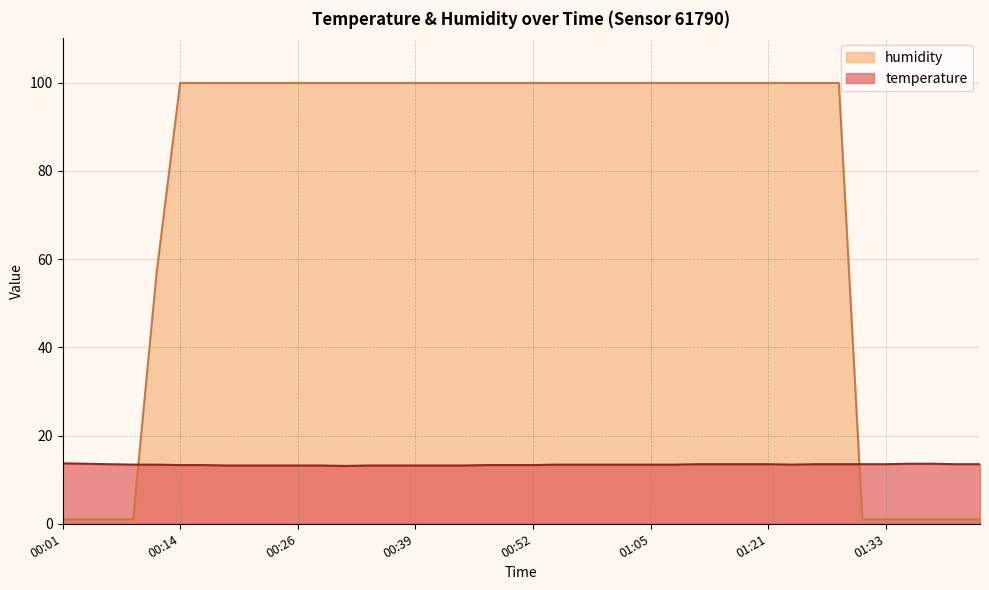

Is it true that humidity equals 99.9 at 00:14?

True